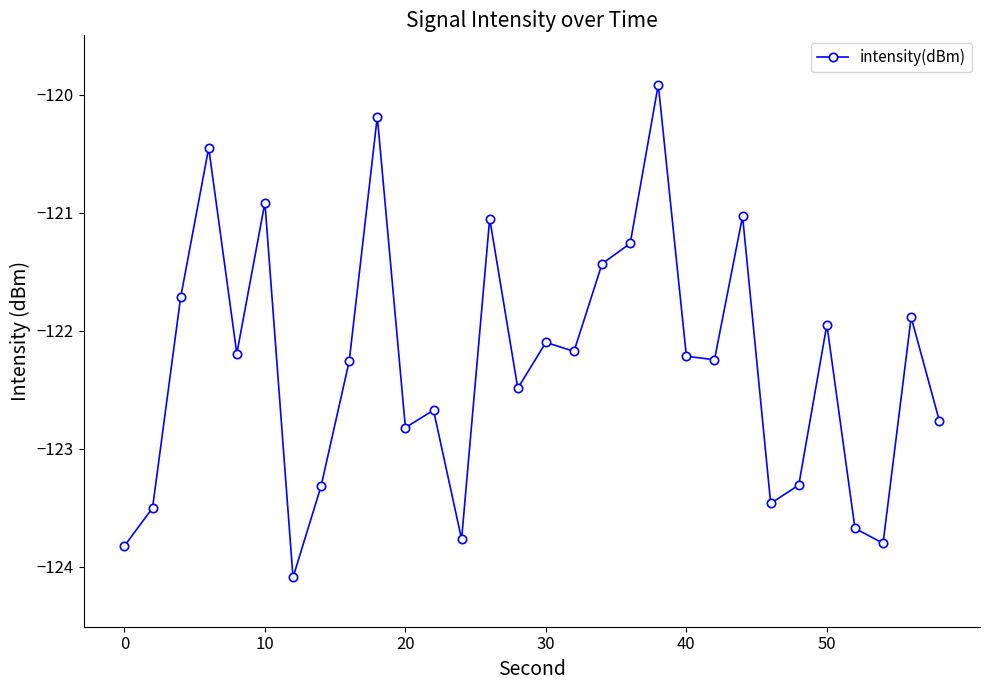

Is this an area chart (filled region under the line)?

No